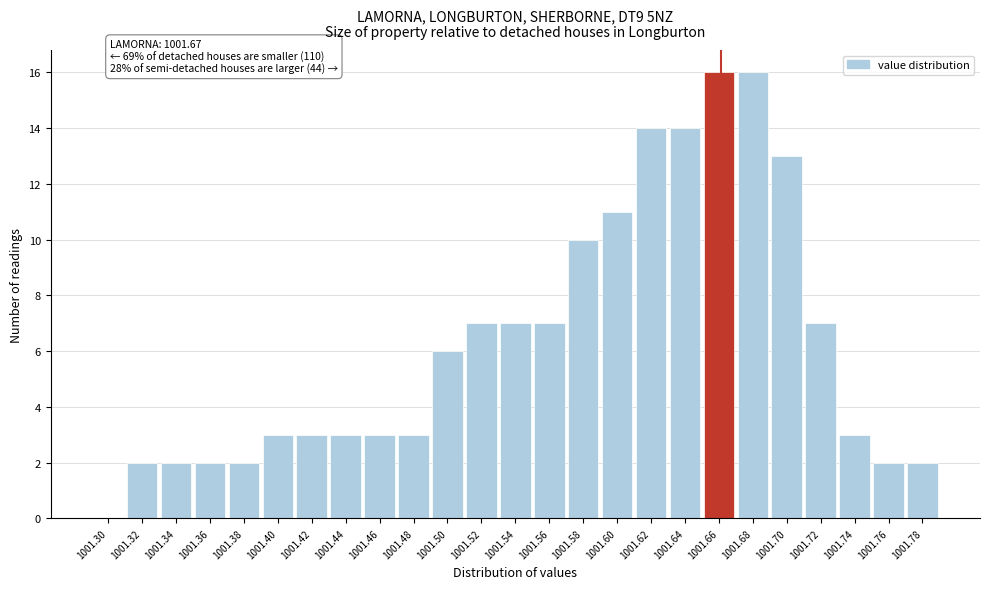

Reading left to right, transcribe all the data shown in this chart.

1001.30=0	1001.32=2	1001.34=2	1001.36=2	1001.38=2	1001.40=3	1001.42=3	1001.44=3	1001.46=3	1001.48=3	1001.50=6	1001.52=7	1001.54=7	1001.56=7	1001.58=10	1001.60=11	1001.62=14	1001.64=14	1001.66=16	1001.68=16	1001.70=13	1001.72=7	1001.74=3	1001.76=2	1001.78=2